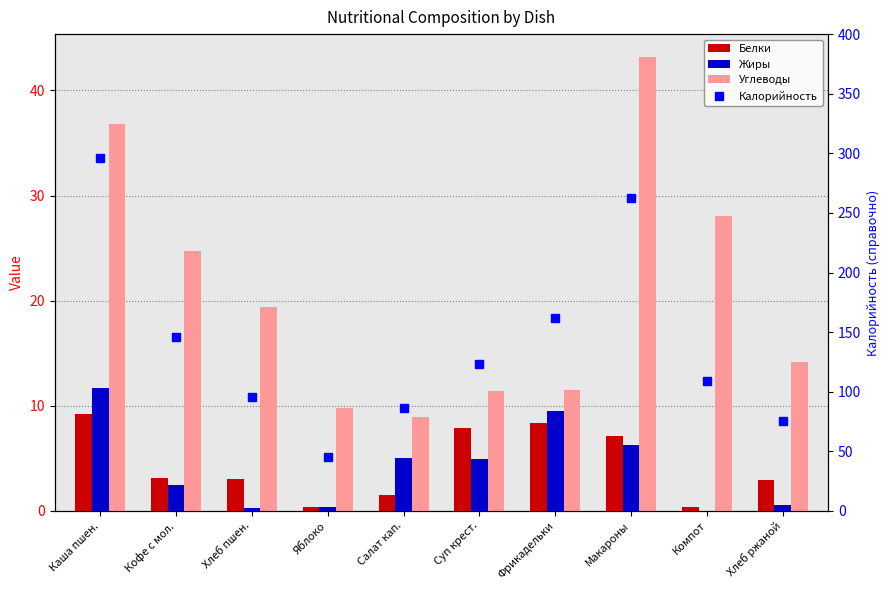

Where does the Углеводы series first go above 19?

Каша пшен.